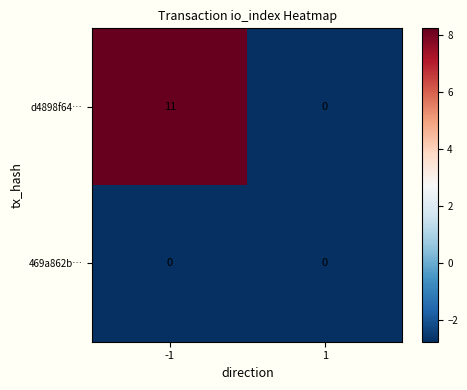

Read the d4898f64… value at -1.

11